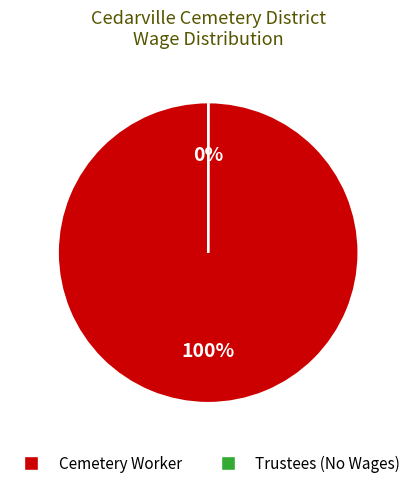

Is Cemetery Worker the majority of the pie?

Yes